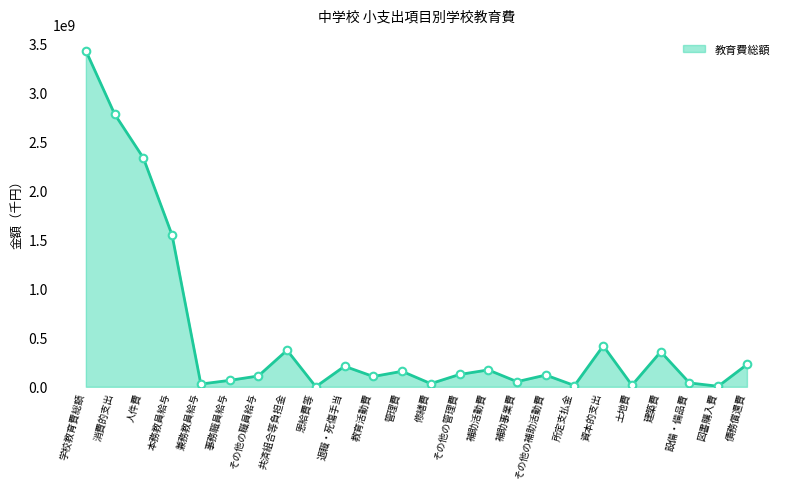

What is the change in value from 補助事業費 to 土地費?

-36598019